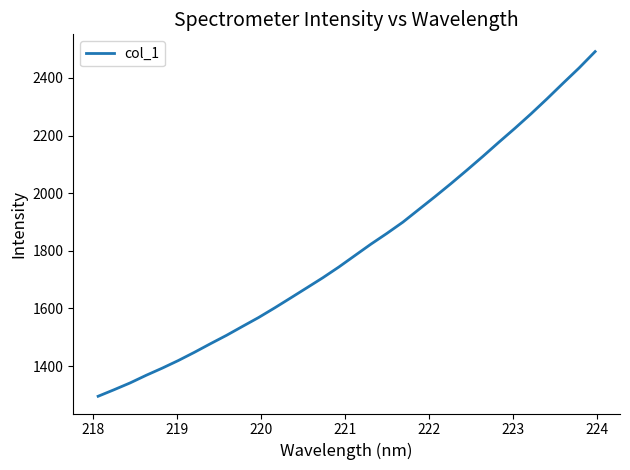

What is the minimum value shown in the chart?

1295.3